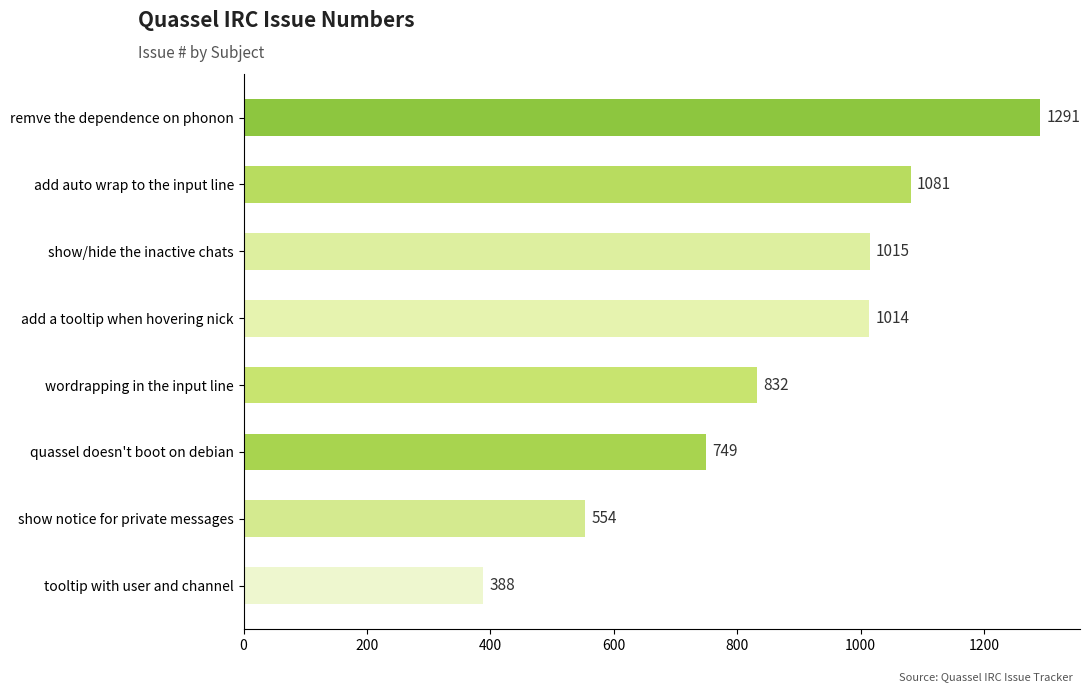

What is the change in value from show/hide the inactive chats to tooltip with user and channel?

-627